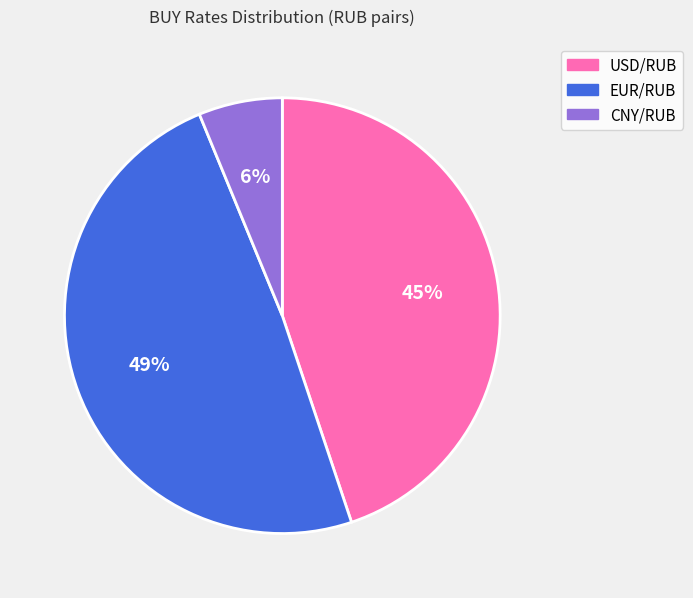

How many slices are in this pie chart?

3